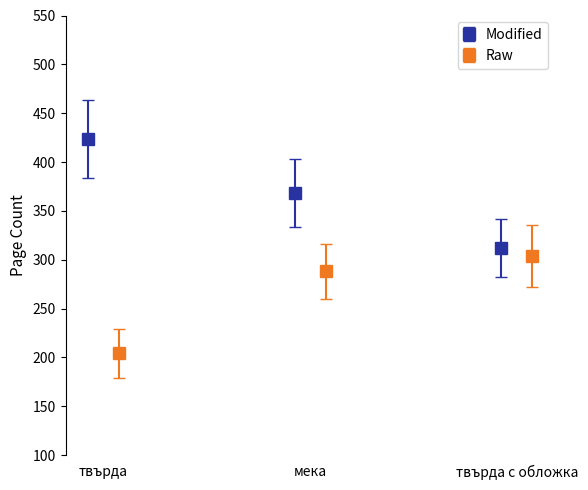

Rank the series by their maximum value, from highest to lowest.

Modified, Raw